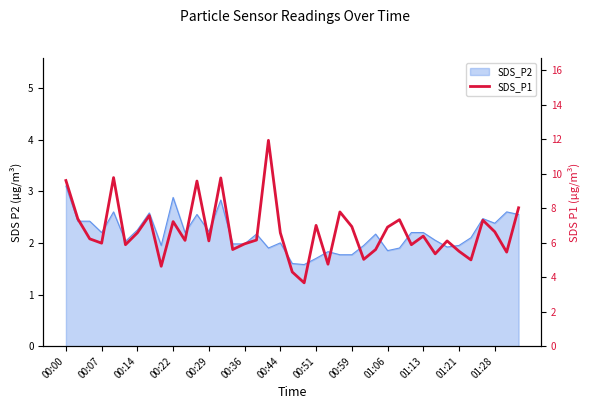

True or false: the data has more than 1 interior local peaks.

True